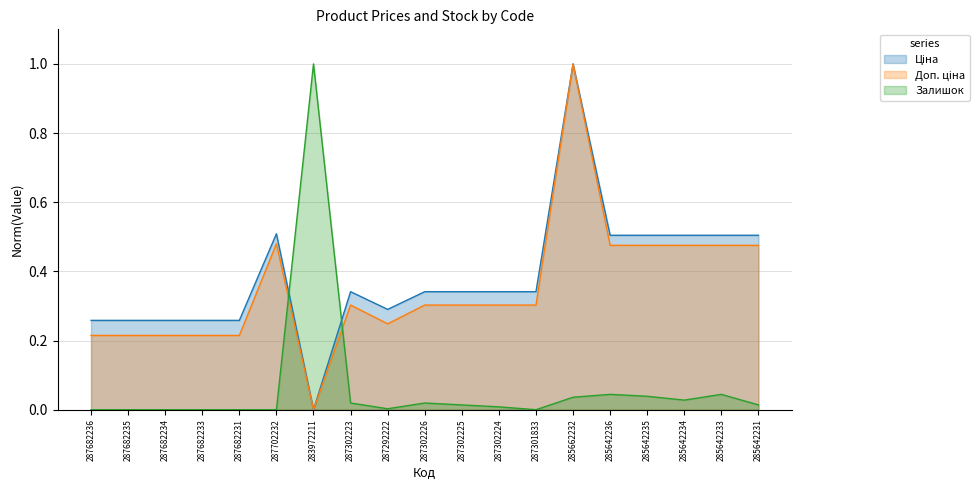

Reading right to left, list all the values displayed in this chart.

Ціна: 285642231=0.5	285642233=0.5	285642234=0.5	285642235=0.5	285642236=0.5	285662232=1.0	287301833=0.3	287302224=0.3	287302225=0.3	287302226=0.3	287292222=0.3	287302223=0.3	283972211=0.0	287702232=0.5	287682231=0.3	287682233=0.3	287682234=0.3	287682235=0.3	287682236=0.3
Доп. ціна: 285642231=0.5	285642233=0.5	285642234=0.5	285642235=0.5	285642236=0.5	285662232=1.0	287301833=0.3	287302224=0.3	287302225=0.3	287302226=0.3	287292222=0.2	287302223=0.3	283972211=0.0	287702232=0.5	287682231=0.2	287682233=0.2	287682234=0.2	287682235=0.2	287682236=0.2
Залишок: 285642231=0.0	285642233=0.0	285642234=0.0	285642235=0.0	285642236=0.0	285662232=0.0	287301833=0.0	287302224=0.0	287302225=0.0	287302226=0.0	287292222=0.0	287302223=0.0	283972211=1.0	287702232=0.0	287682231=0.0	287682233=0.0	287682234=0.0	287682235=0.0	287682236=0.0